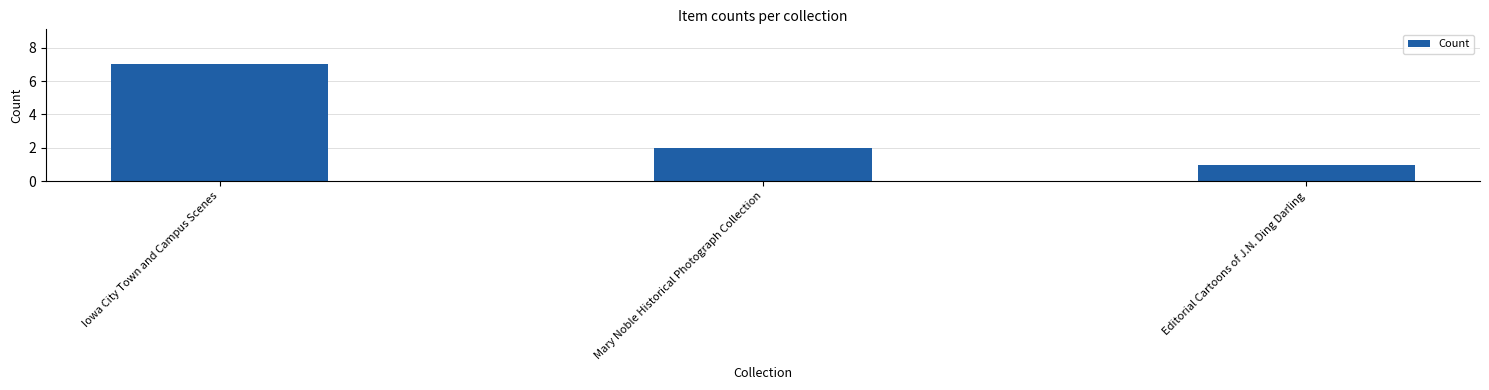

Read the value at Editorial Cartoons of J.N. Ding Darling.

1